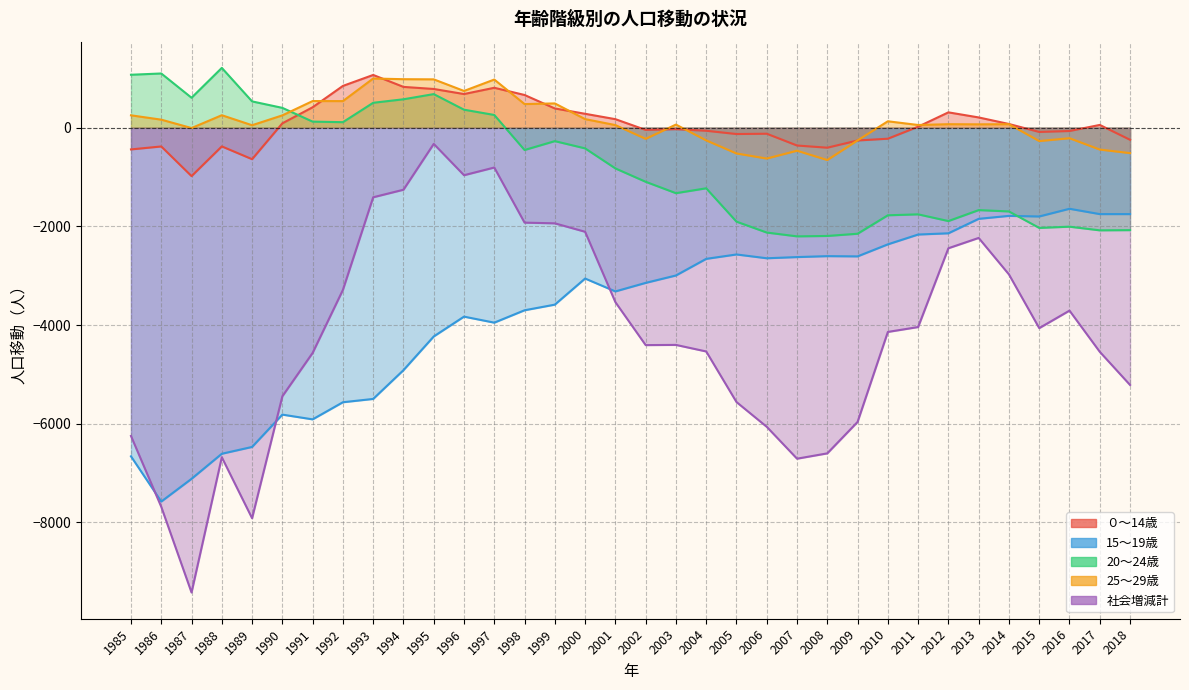

Reading left to right, transcribe all the data shown in this chart.

０～14歳: 1985=-441	1986=-381	1987=-982	1988=-380	1989=-639	1990=88	1991=413	1992=846	1993=1068	1994=826	1995=784	1996=681	1997=808	1998=662	1999=389	2000=281	2001=172	2002=-46	2003=-31	2004=-63	2005=-129	2006=-123	2007=-362	2008=-406	2009=-260	2010=-224	2011=19	2012=310	2013=207	2014=74	2015=-87	2016=-68	2017=55	2018=-246
15～19歳: 1985=-6661	1986=-7578	1987=-7117	1988=-6609	1989=-6471	1990=-5816	1991=-5912	1992=-5565	1993=-5498	1994=-4915	1995=-4232	1996=-3830	1997=-3952	1998=-3701	1999=-3587	2000=-3058	2001=-3319	2002=-3146	2003=-2996	2004=-2659	2005=-2570	2006=-2647	2007=-2623	2008=-2604	2009=-2609	2010=-2365	2011=-2166	2012=-2141	2013=-1848	2014=-1788	2015=-1800	2016=-1644	2017=-1752	2018=-1752
20～24歳: 1985=1072	1986=1098	1987=606	1988=1211	1989=532	1990=401	1991=122	1992=111	1993=504	1994=575	1995=680	1996=364	1997=257	1998=-453	1999=-273	2000=-420	2001=-826	2002=-1097	2003=-1328	2004=-1229	2005=-1905	2006=-2126	2007=-2203	2008=-2195	2009=-2150	2010=-1776	2011=-1757	2012=-1893	2013=-1671	2014=-1698	2015=-2032	2016=-2007	2017=-2081	2018=-2077
25～29歳: 1985=250	1986=162	1987=-8	1988=252	1989=49	1990=249	1991=539	1992=538	1993=996	1994=982	1995=979	1996=744	1997=975	1998=478	1999=491	2000=173	2001=52	2002=-227	2003=62	2004=-258	2005=-523	2006=-626	2007=-467	2008=-656	2009=-258	2010=129	2011=54	2012=70	2013=67	2014=70	2015=-272	2016=-214	2017=-444	2018=-516
社会増減計: 1985=-6249	1986=-7685	1987=-9421	1988=-6680	1989=-7916	1990=-5444	1991=-4565	1992=-3288	1993=-1411	1994=-1258	1995=-329	1996=-964	1997=-808	1998=-1925	1999=-1939	2000=-2110	2001=-3536	2002=-4407	2003=-4403	2004=-4536	2005=-5561	2006=-6063	2007=-6709	2008=-6601	2009=-5964	2010=-4140	2011=-4041	2012=-2444	2013=-2235	2014=-2975	2015=-4063	2016=-3708	2017=-4543	2018=-5215